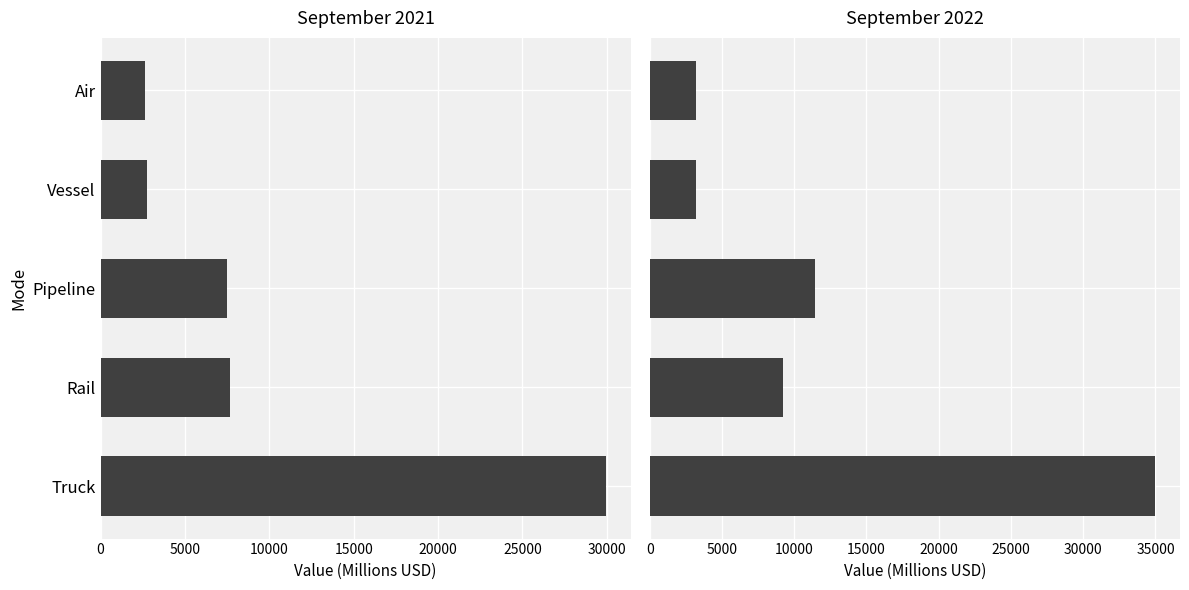

List the series in order of their overall mean, highest first.

September 2022 Total, September 2021 Total